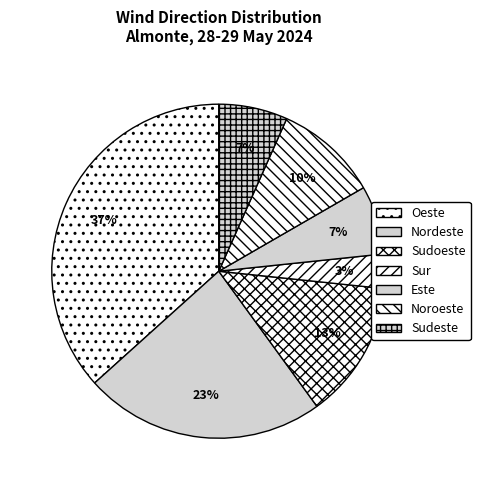

Count the number of slices in the pie.

7